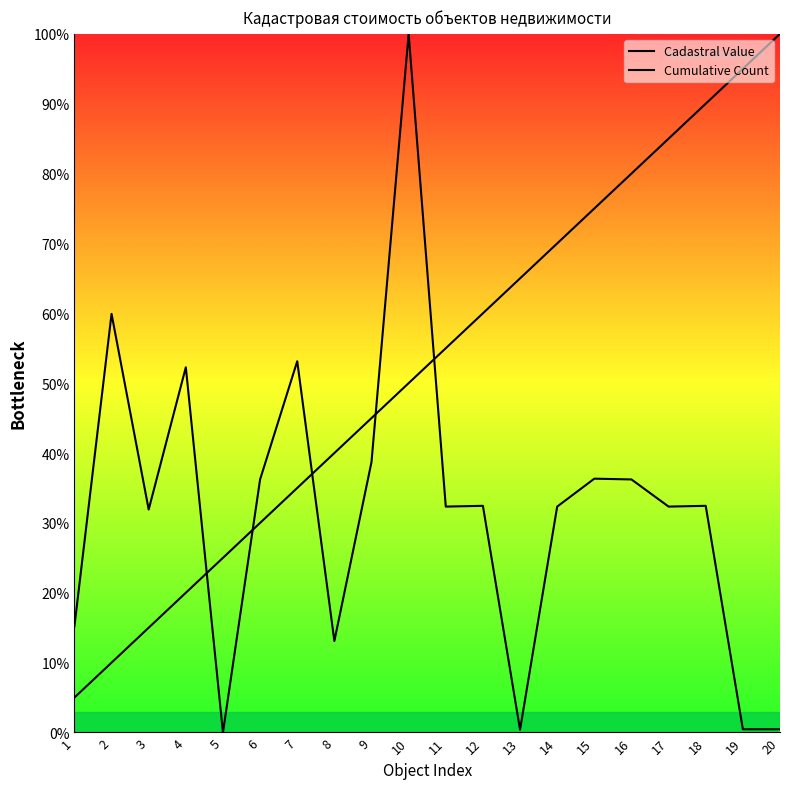

At which label is Cumulative Count closest to 52?

10